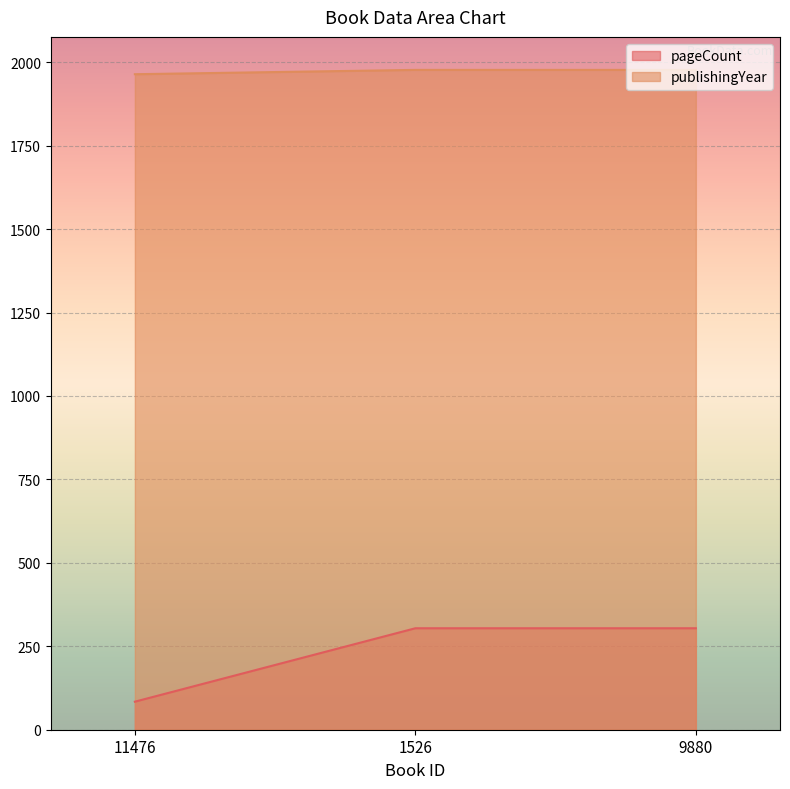

At which label does pageCount reach its peak?

1526